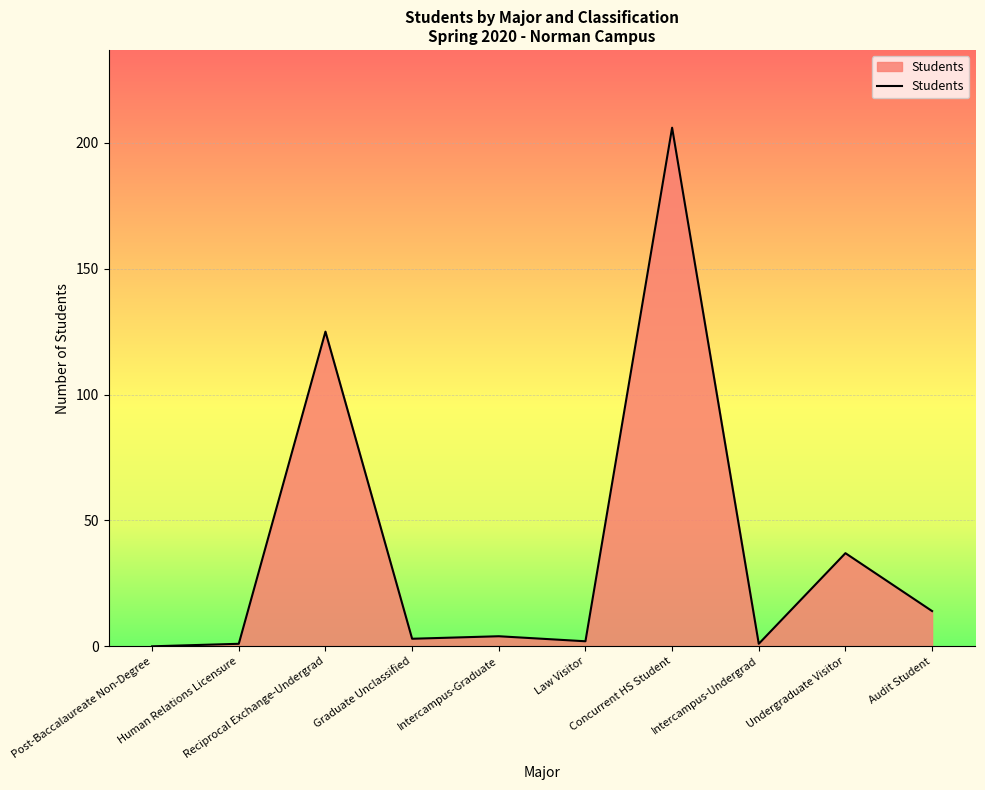

What is the maximum value shown in the chart?

206